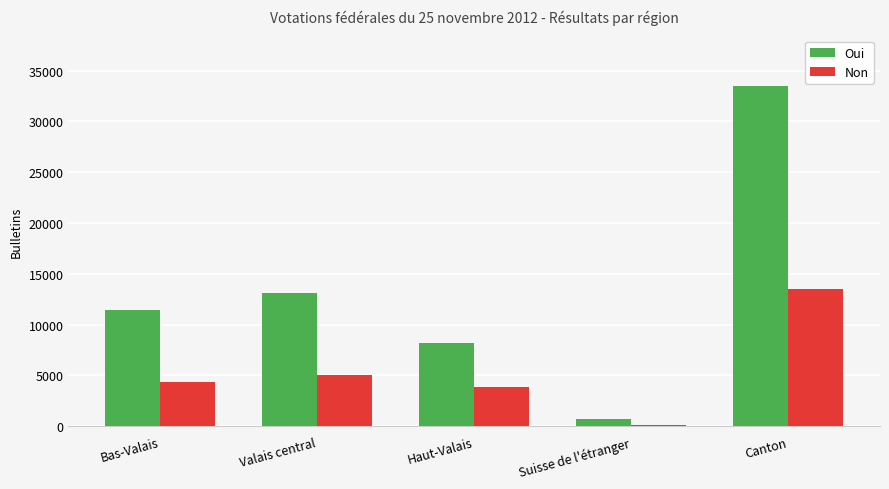

True or false: Oui has a value of 3125 at Bas-Valais.

False